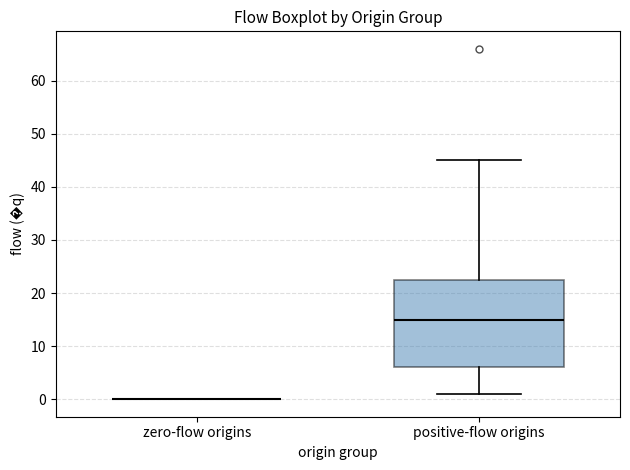

Which box is the tallest, from its lower edge to its upper edge?

positive-flow origins